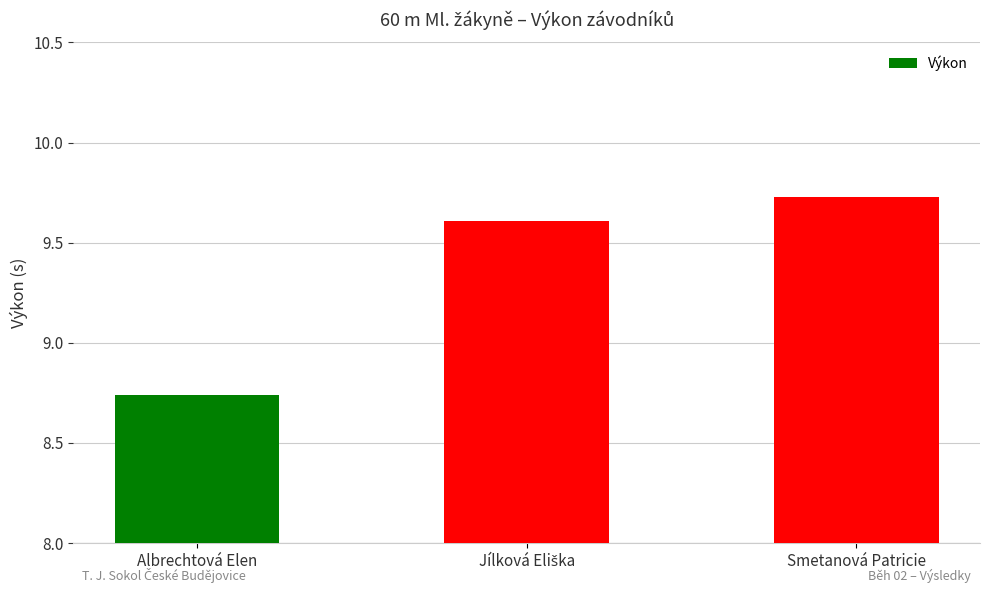

At which label is the value closest to 9?

Albrechtová Elen